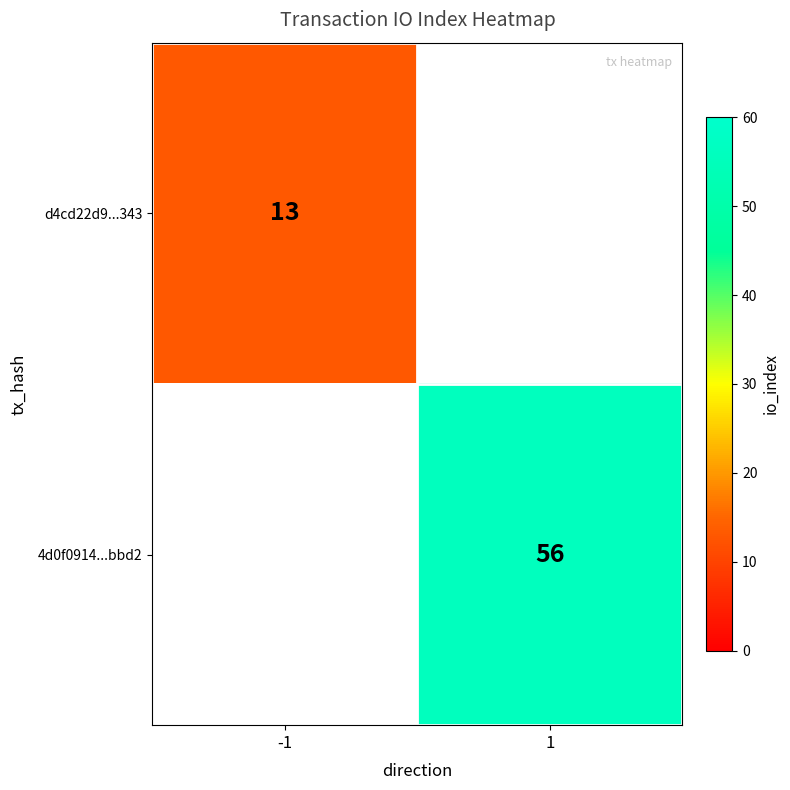

True or false: d4cd22d9...343 has a value of 13 at -1.

True